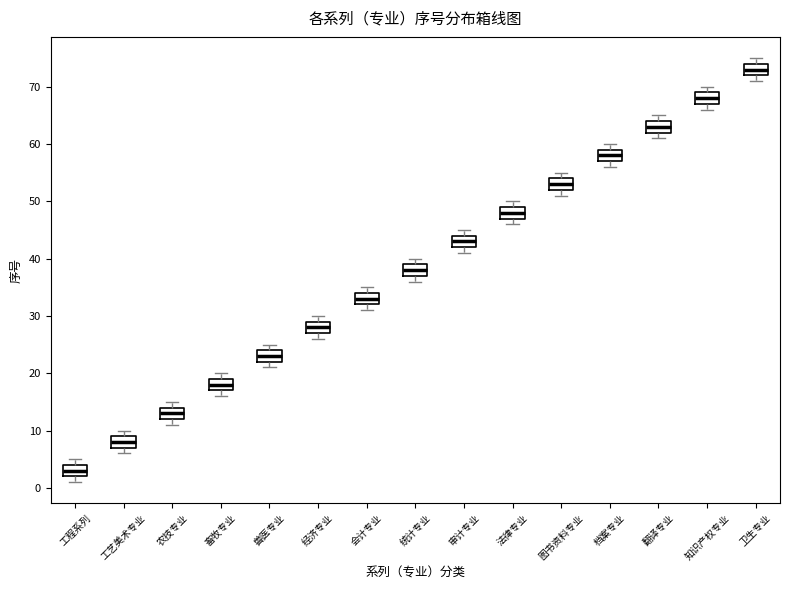

Reading left to right, read every box against the y-axis: the position of its median line, the range the box covers, and the ends of its whiskers. The values are not printed on the chart, so give them approximately, as read against the axis.

工程系列: median 3, box 2 to 4, whiskers 1 to 5
工艺美术专业: median 8, box 7 to 9, whiskers 6 to 10
农技专业: median 13, box 12 to 14, whiskers 11 to 15
畜牧专业: median 18, box 17 to 19, whiskers 16 to 20
兽医专业: median 23, box 22 to 24, whiskers 21 to 25
经济专业: median 28, box 27 to 29, whiskers 26 to 30
会计专业: median 33, box 32 to 34, whiskers 31 to 35
统计专业: median 38, box 37 to 39, whiskers 36 to 40
审计专业: median 43, box 42 to 44, whiskers 41 to 45
法律专业: median 48, box 47 to 49, whiskers 46 to 50
图书资料专业: median 53, box 52 to 54, whiskers 51 to 55
档案专业: median 58, box 57 to 59, whiskers 56 to 60
翻译专业: median 63, box 62 to 64, whiskers 61 to 65
知识产权专业: median 68, box 67 to 69, whiskers 66 to 70
卫生专业: median 73, box 72 to 74, whiskers 71 to 75